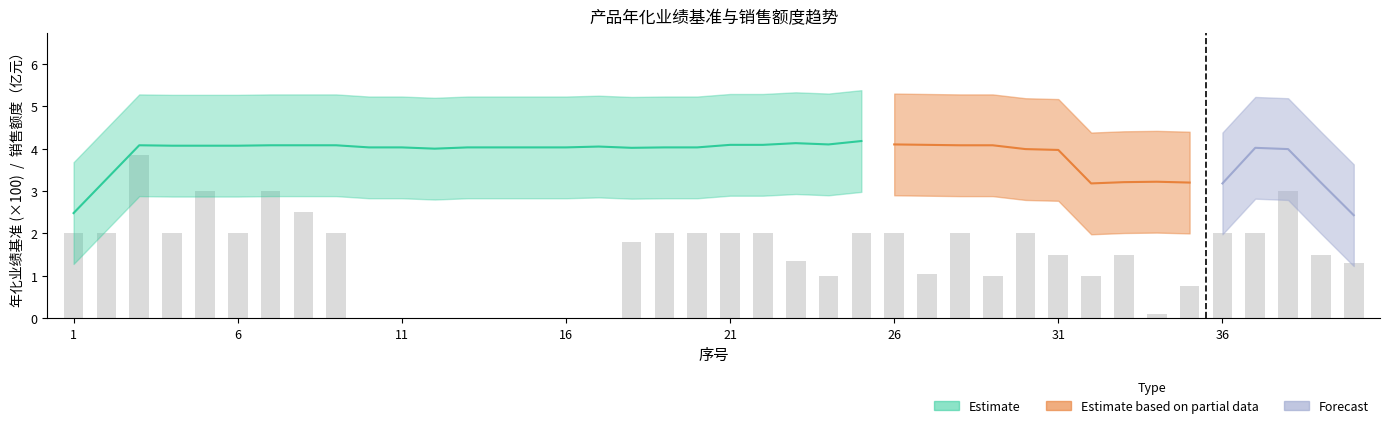

Rank the categories by value from lowest to highest.

10, 11, 12, 13, 14, 15, 16, 17, 34, 35, 24, 29, 32, 27, 40, 23, 31, 33, 39, 18, 1, 2, 4, 6, 9, 19, 20, 21, 22, 25, 26, 28, 30, 36, 37, 8, 5, 7, 38, 3